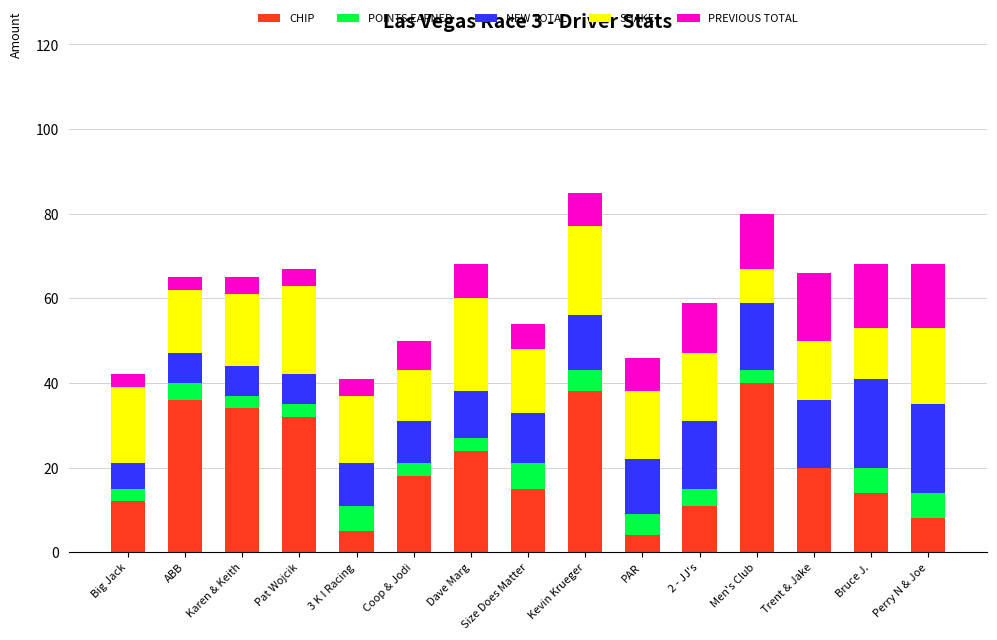

What is the total value across all series at Size Does Matter?

54